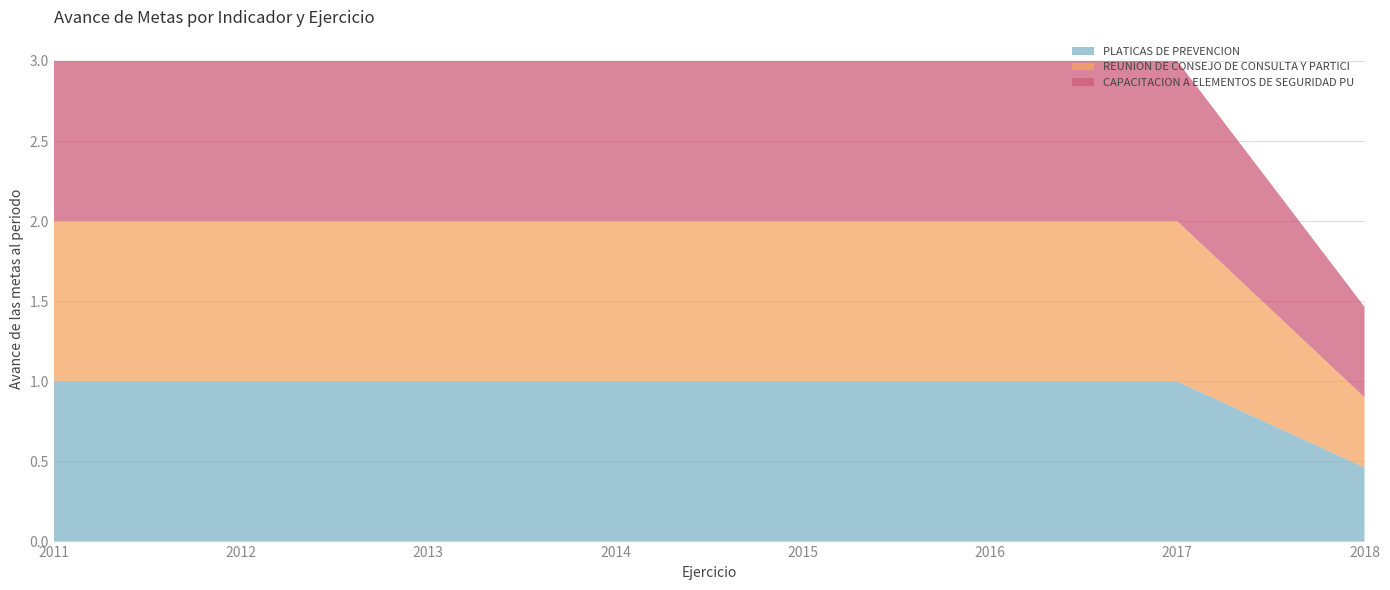

Reading left to right, list all the values displayed in this chart.

PLATICAS DE PREVENCION: 1.0	1.0	1.0	1.0	1.0	1.0	1.0	0.5
REUNION DE CONSEJO DE CONSULTA Y PARTICIPACION: 1.0	1.0	1.0	1.0	1.0	1.0	1.0	0.4
CAPACITACION A ELEMENTOS DE SEGURIDAD PUBLICA: 1.0	1.0	1.0	1.0	1.0	1.0	1.0	0.6